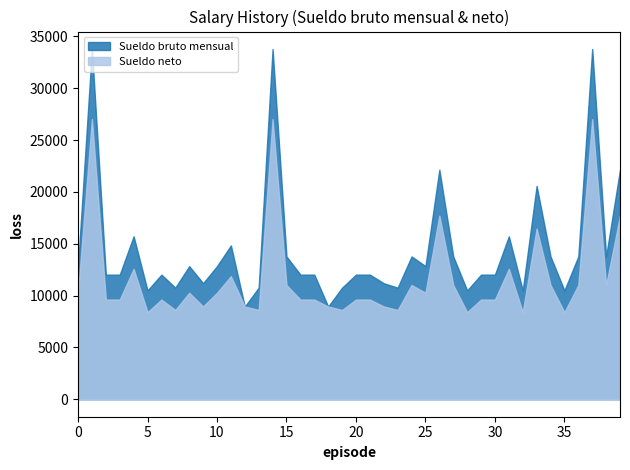

At which category does Sueldo bruto mensual reach its first local peak?

1